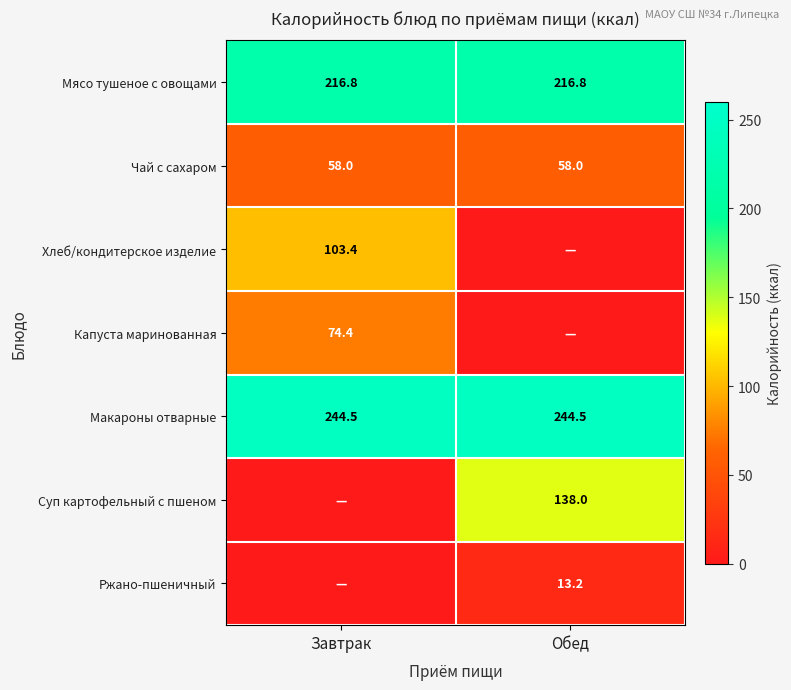

The value of Мясо тушеное с овощами at Завтрак is 216.8. True or false?

True